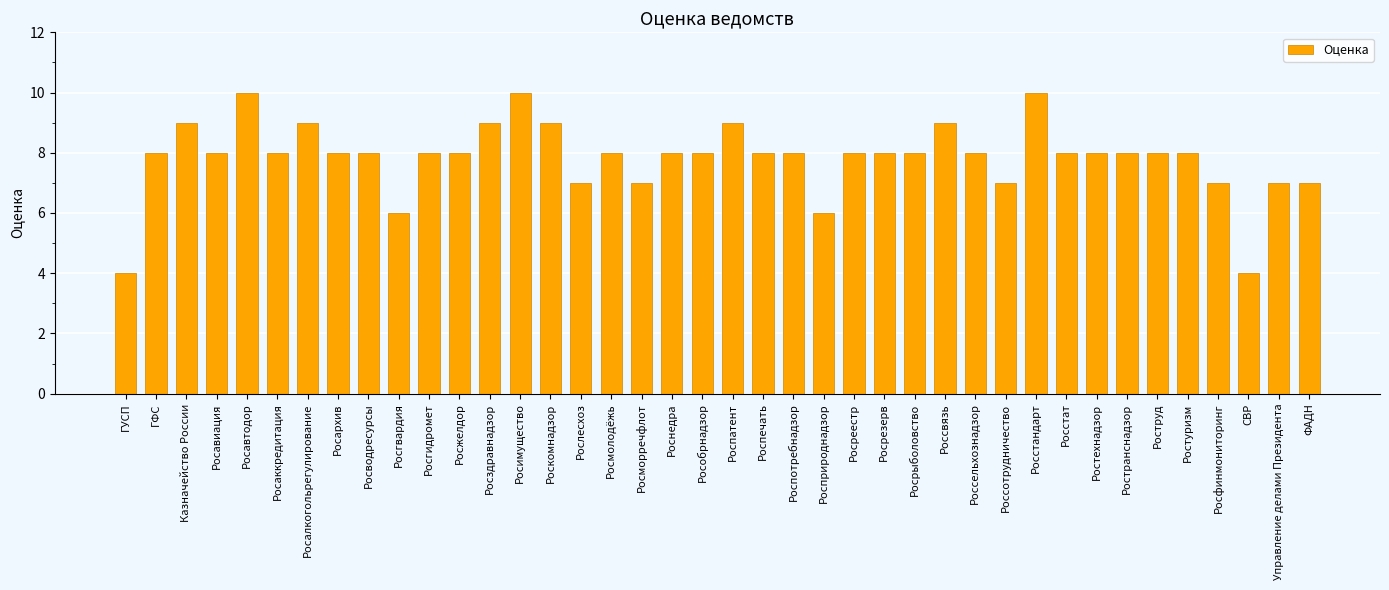

What is the label of the 9th bar from the left?

Росводресурсы